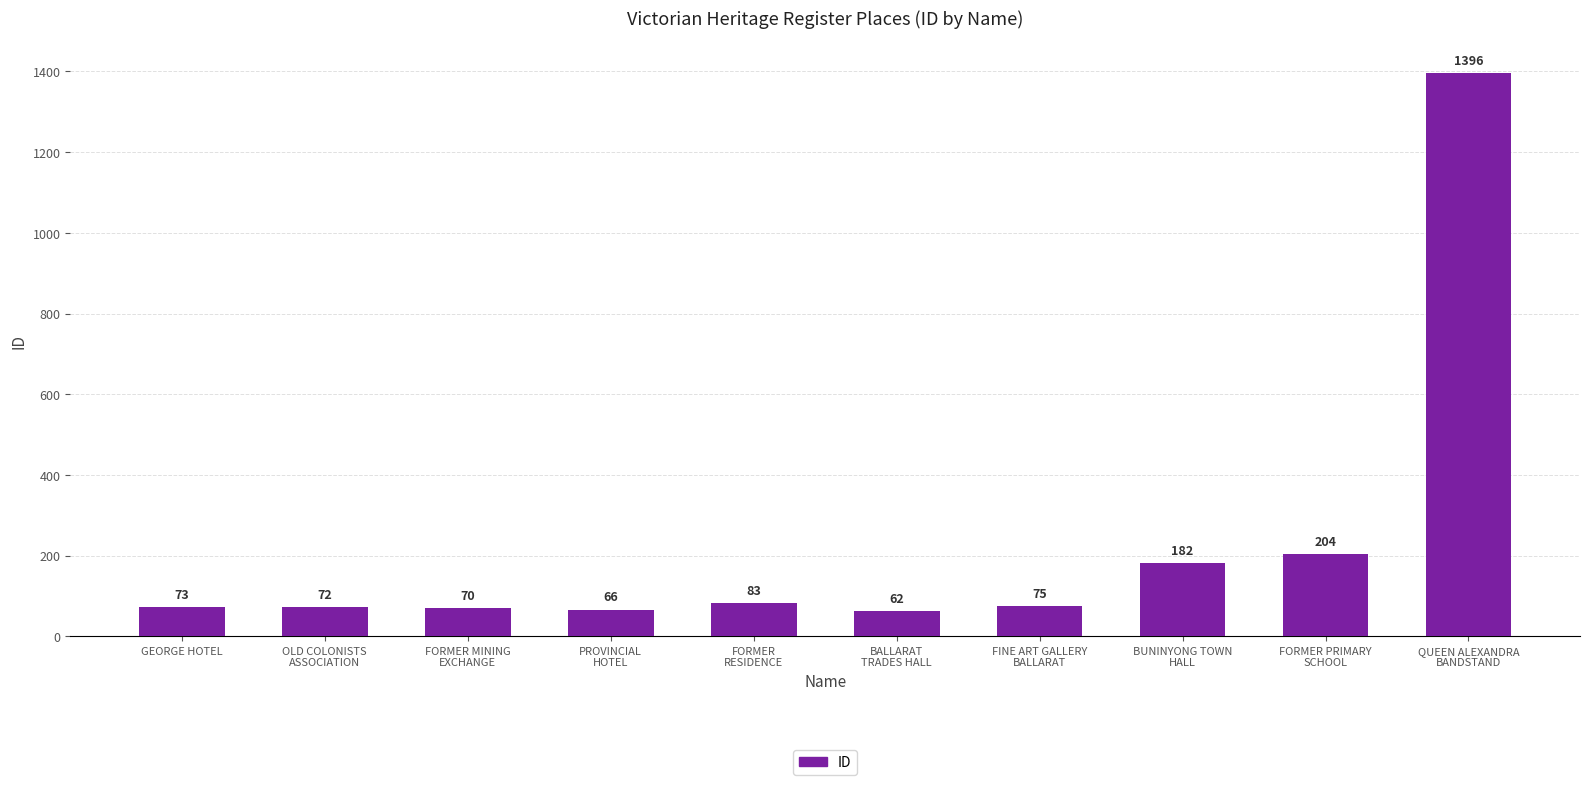

Where is the data nearest to the value 729?

FORMER PRIMARY
SCHOOL